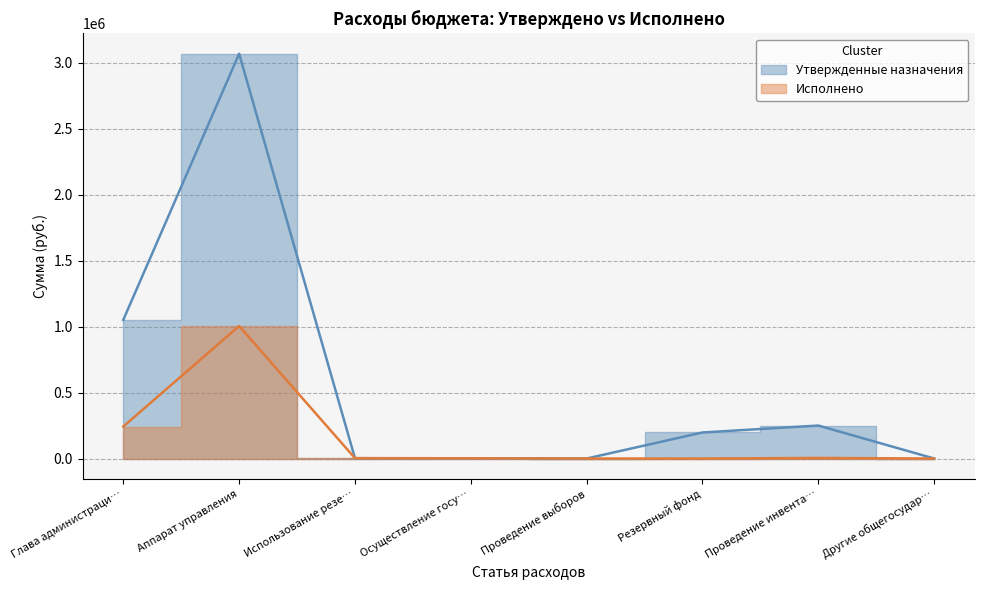

How many series are shown in this chart?

2